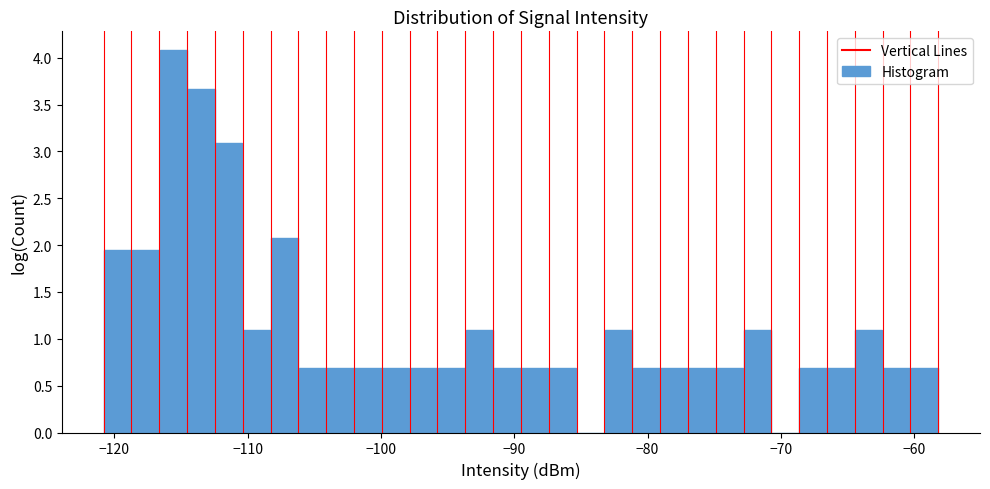

Around what value on the x-axis is the tallest bar? Give the approximate position of its centre, as read against the axis.

-116